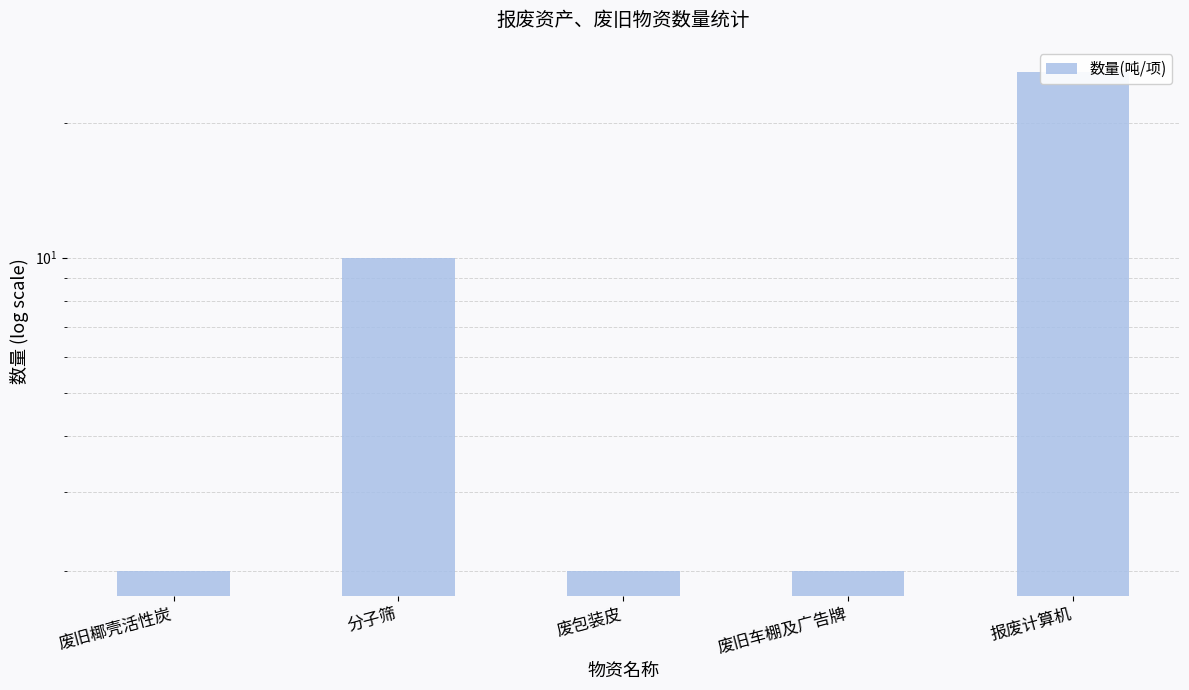

Are the bars grouped side by side (vs. stacked)?

No